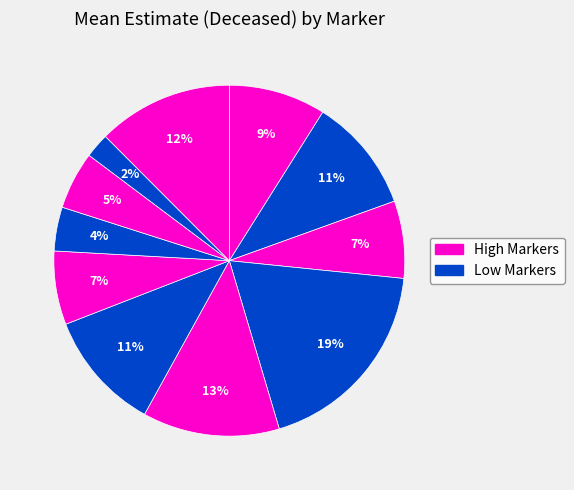

Count the number of slices in the pie.

11